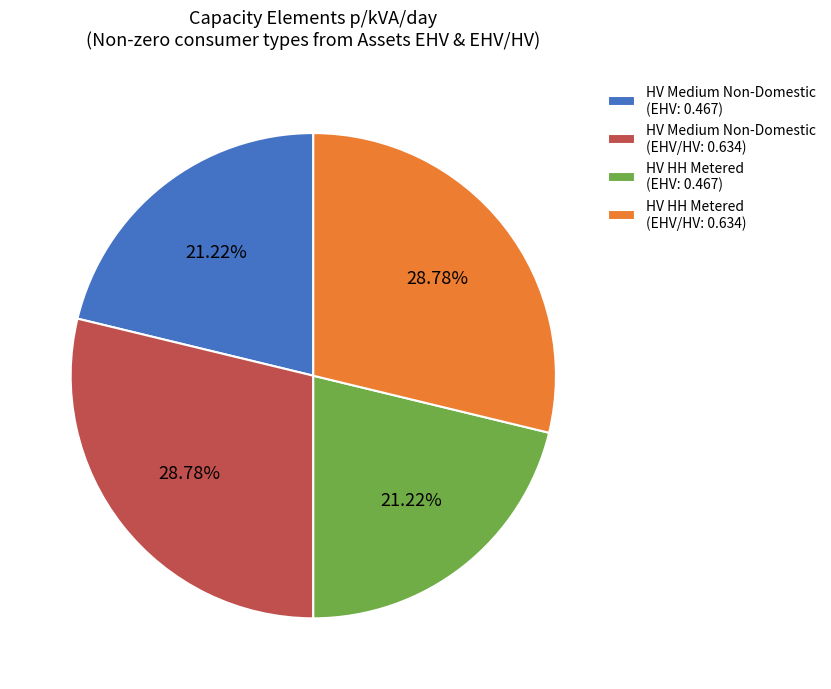

Is HV Medium Non-Domestic (EHV/HV: 0.634) the majority of the pie?

No